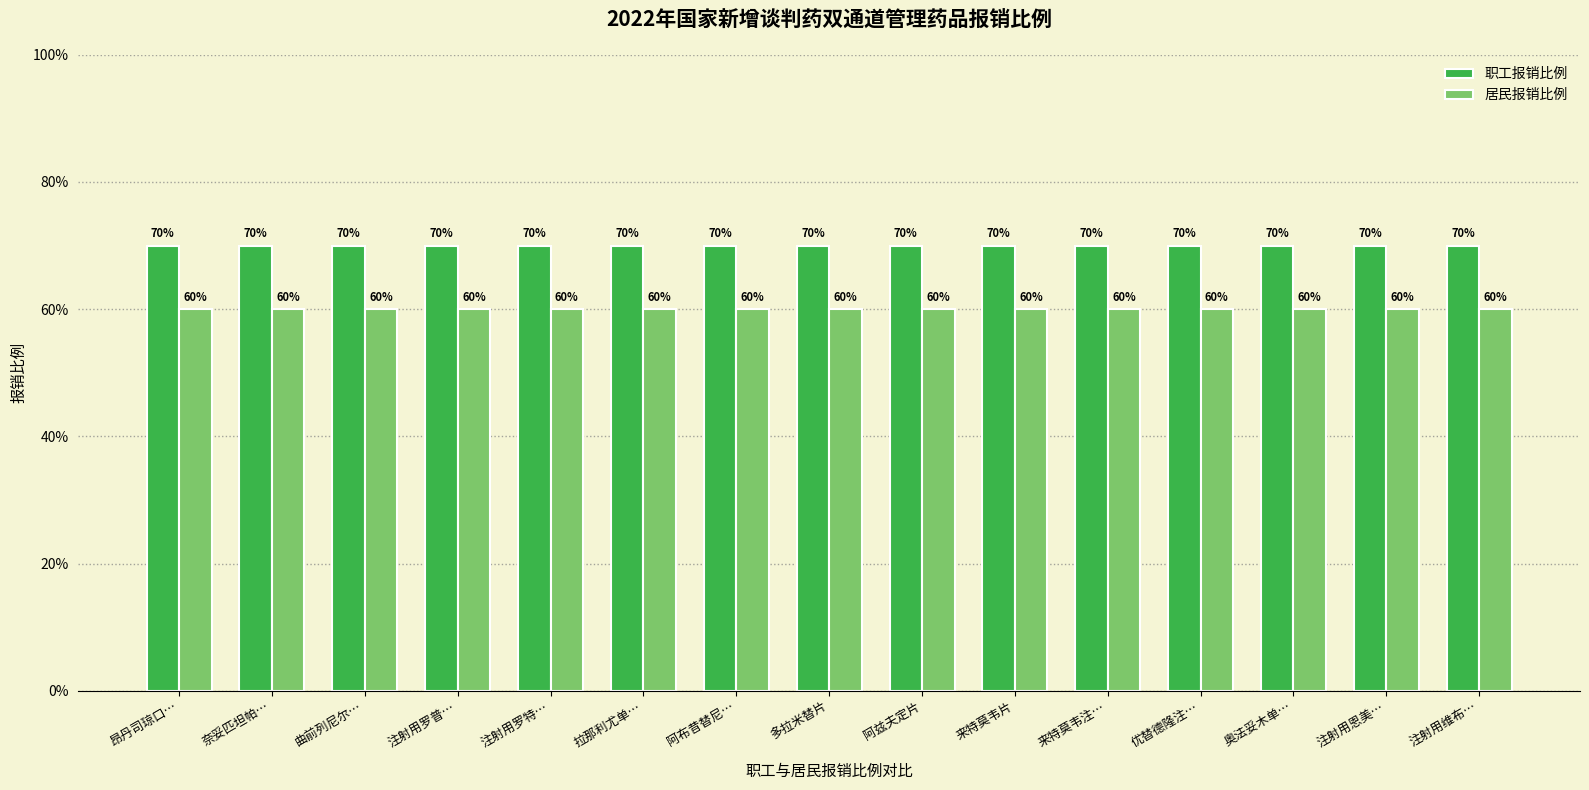

What is the value of the 职工报销比例 bar at the 5th from the left?

0.7